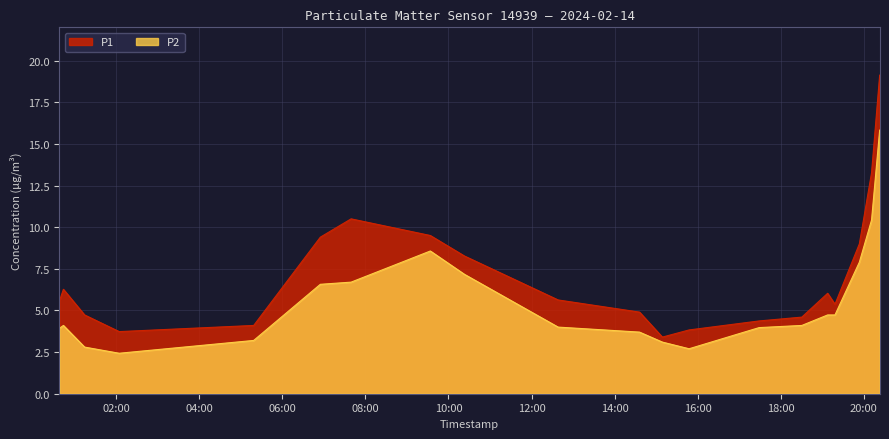

Reading right to left, extract all data points from this chart.

P1: 2024-02-14T20:23:01=19.1	2024-02-14T20:11:17=13.3	2024-02-14T19:53:40=9.0	2024-02-14T19:18:24=5.4	2024-02-14T19:07:48=6.0	2024-02-14T18:30:32=4.6	2024-02-14T17:28:50=4.4	2024-02-14T15:47:38=3.8	2024-02-14T15:09:02=3.4	2024-02-14T14:36:02=4.9	2024-02-14T12:38:27=5.6	2024-02-14T10:23:04=8.3	2024-02-14T09:33:48=9.5	2024-02-14T07:39:19=10.5	2024-02-14T06:54:52=9.4	2024-02-14T05:18:37=4.1	2024-02-14T02:04:16=3.7	2024-02-14T01:14:17=4.7	2024-02-14T00:43:41=6.3	2024-02-14T00:37:55=5.6
P2: 2024-02-14T20:23:01=15.8	2024-02-14T20:11:17=10.4	2024-02-14T19:53:40=7.9	2024-02-14T19:18:24=4.7	2024-02-14T19:07:48=4.7	2024-02-14T18:30:32=4.1	2024-02-14T17:28:50=4.0	2024-02-14T15:47:38=2.7	2024-02-14T15:09:02=3.1	2024-02-14T14:36:02=3.7	2024-02-14T12:38:27=4.0	2024-02-14T10:23:04=7.2	2024-02-14T09:33:48=8.6	2024-02-14T07:39:19=6.7	2024-02-14T06:54:52=6.6	2024-02-14T05:18:37=3.2	2024-02-14T02:04:16=2.4	2024-02-14T01:14:17=2.8	2024-02-14T00:43:41=4.1	2024-02-14T00:37:55=3.9